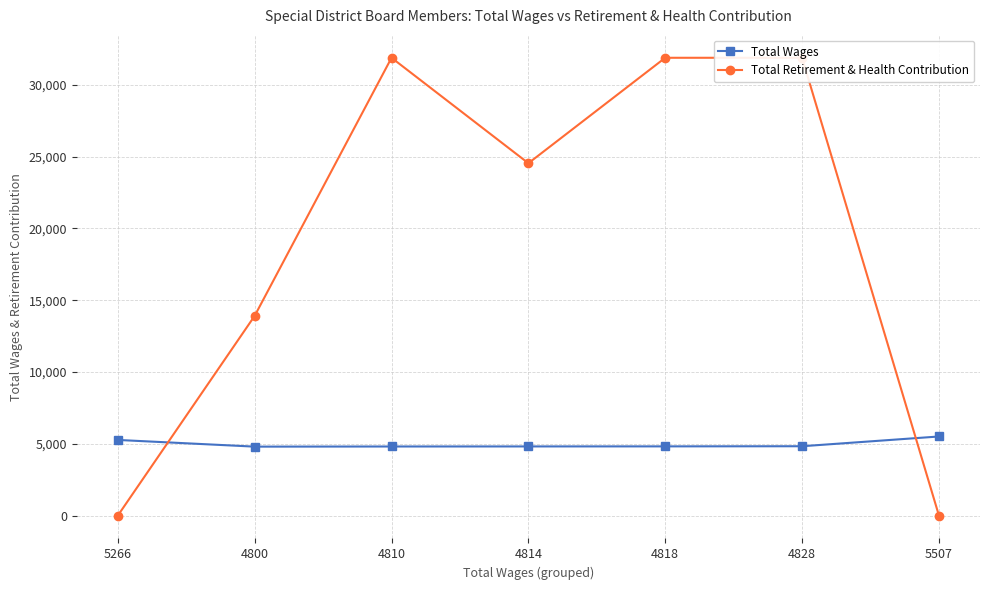

How many values in the Total Wages series exceed 4818?

3